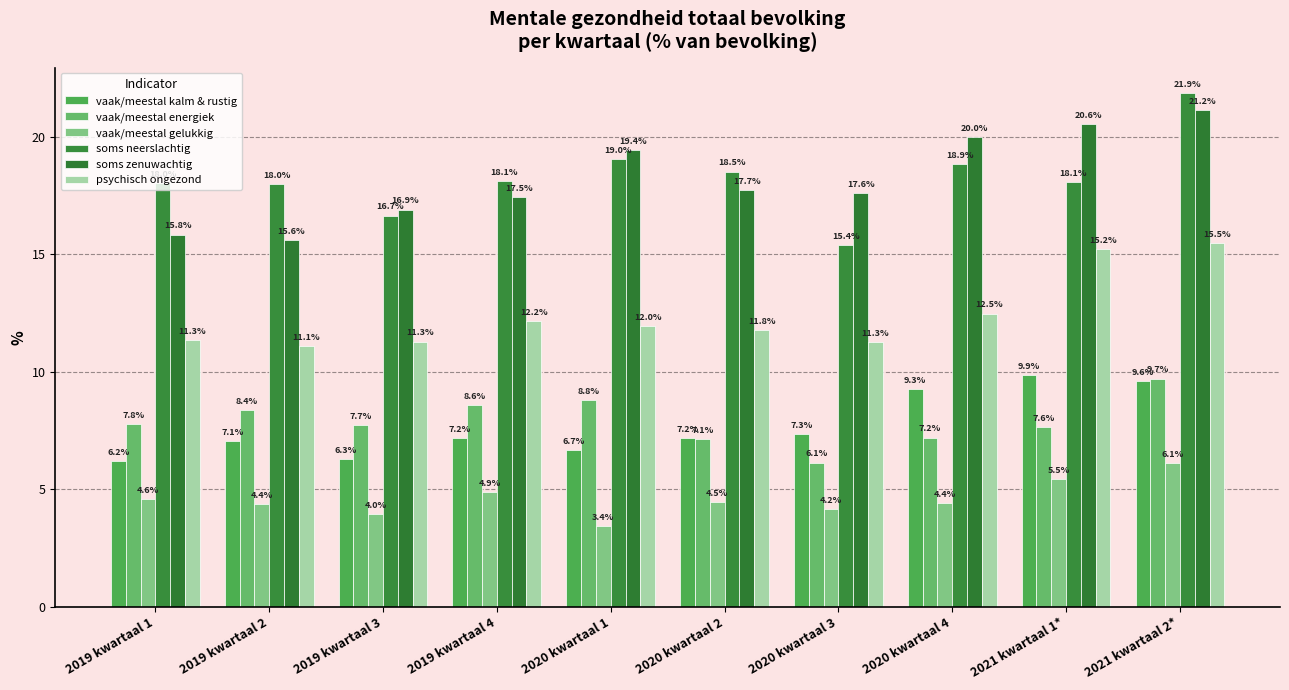

Which series changed the most between 2020 kwartaal 1 and 2020 kwartaal 4?

vaak/meestal kalm & rustig